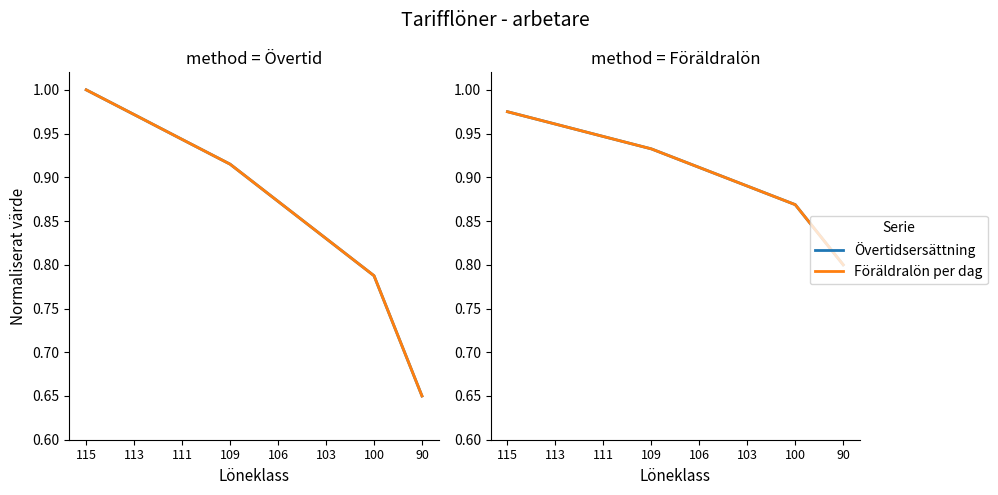

Which series has the largest total across all categories?

Övertidsersättning